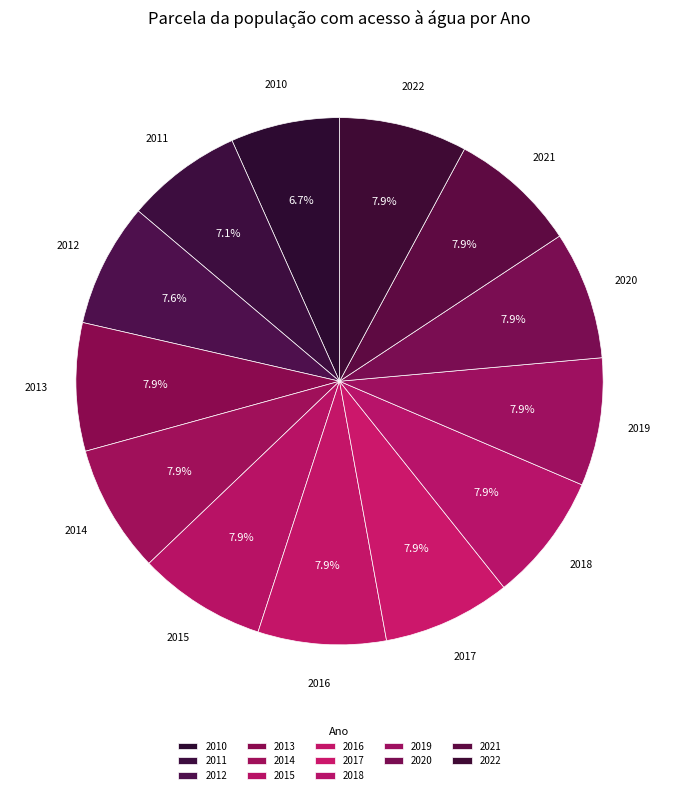

To the nearest percent, what percentage of the pie is 2022?

8%